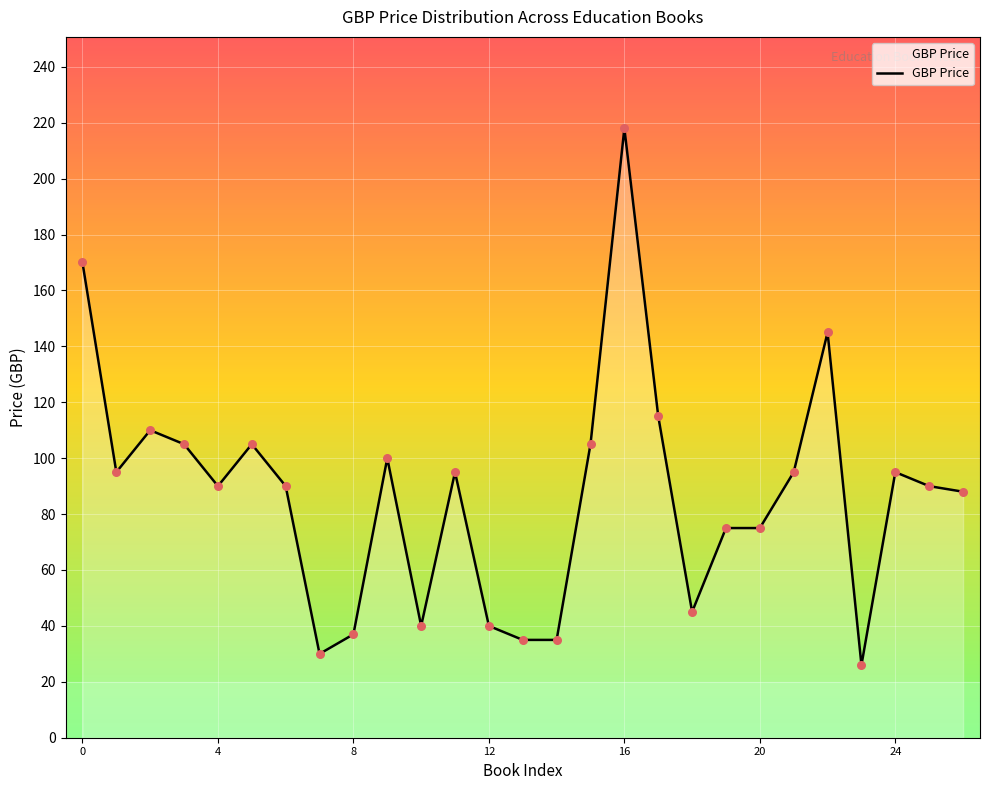

What is the minimum value shown in the chart?

26.0